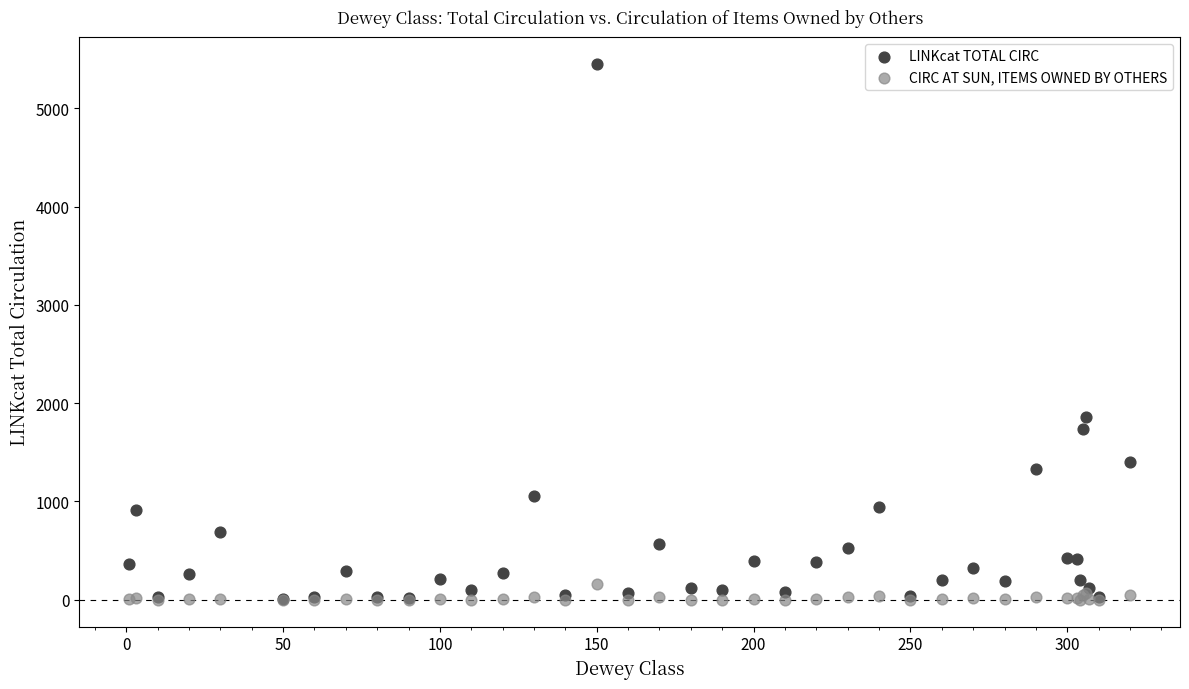

In the LINKcat TOTAL CIRC series, what Y value is closest to 2730?

1863